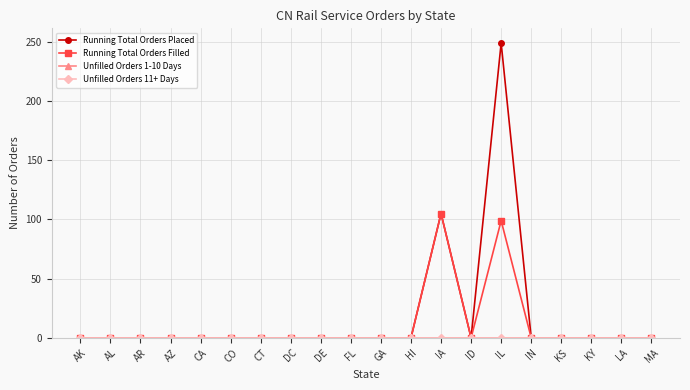

Is this an area chart (filled region under the line)?

No